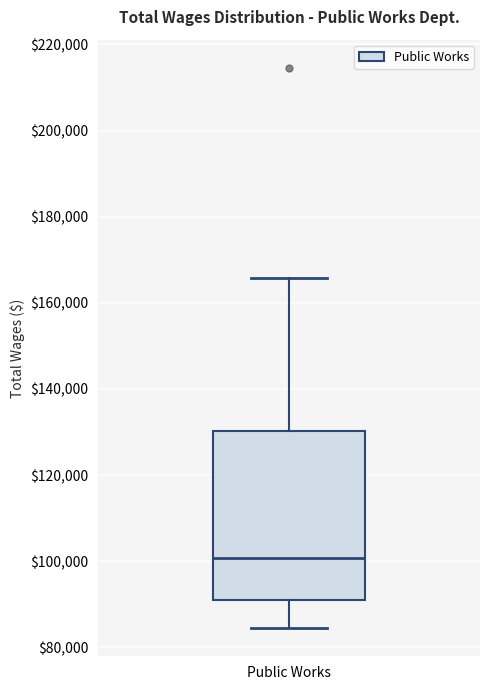

Where is the upper edge of the box for Public Works on the y-axis? The values are not printed on the chart, so give them approximately, as read against the axis.

130000